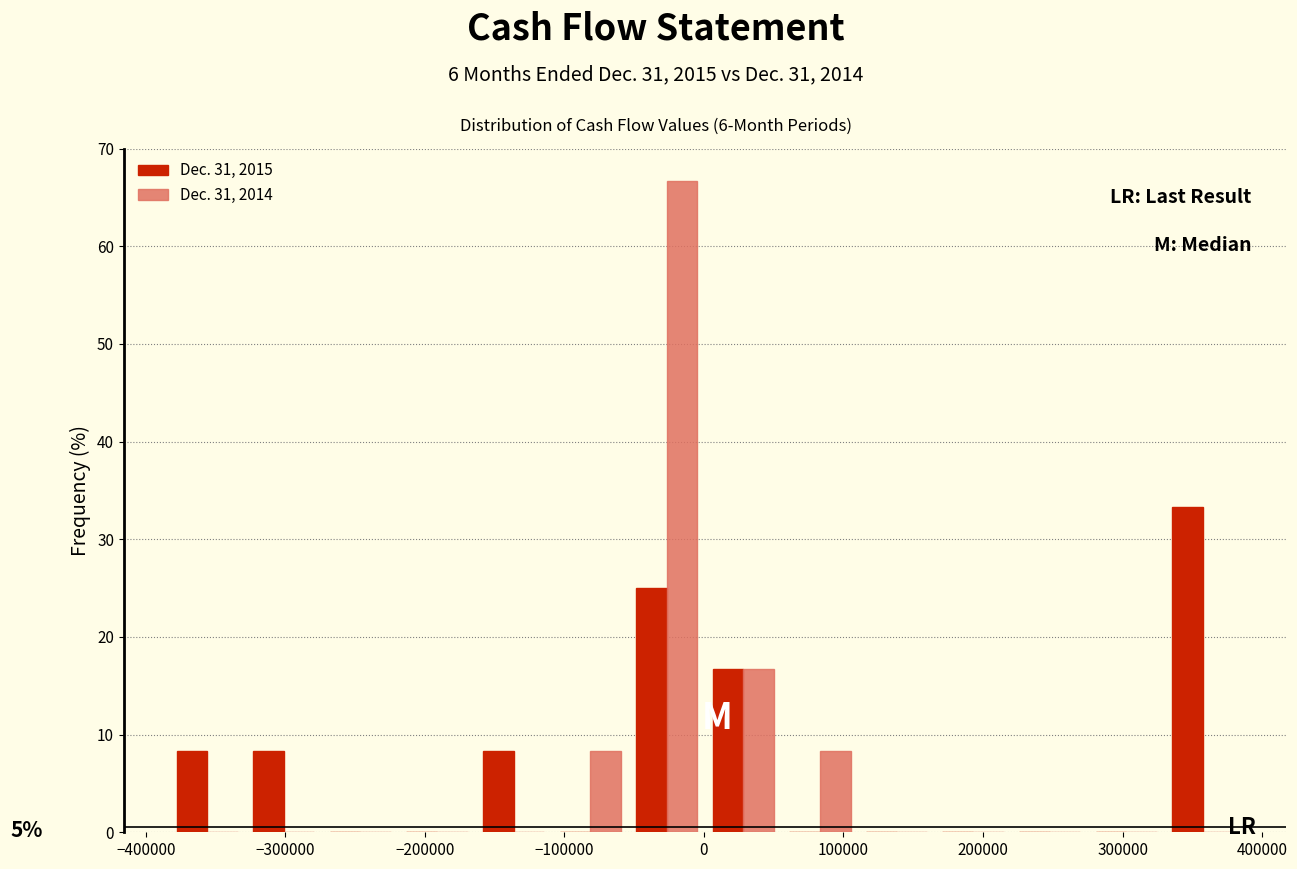

In the Dec. 31, 2015 series, which range on the x-axis has the tallest bar?

330000 to 380000